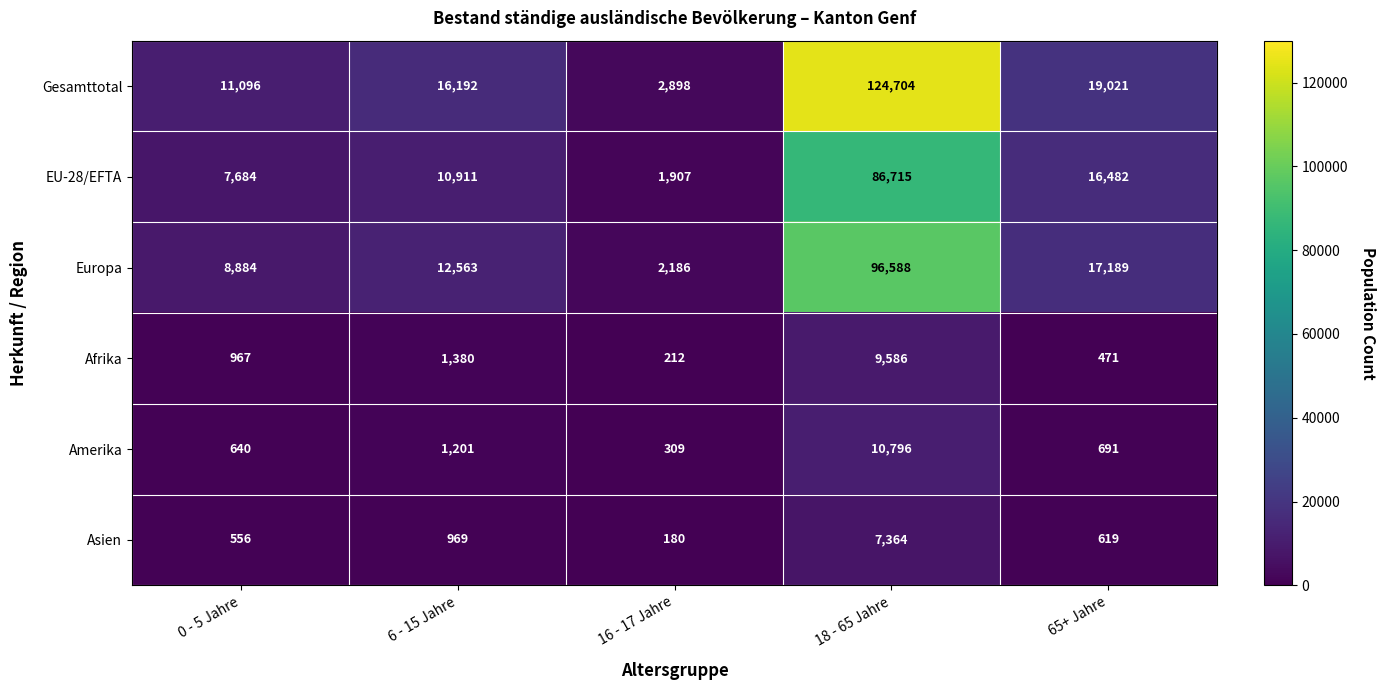

Is the value of Europa at 65+ Jahre greater than the value of EU-28/EFTA at 6 - 15 Jahre?

Yes